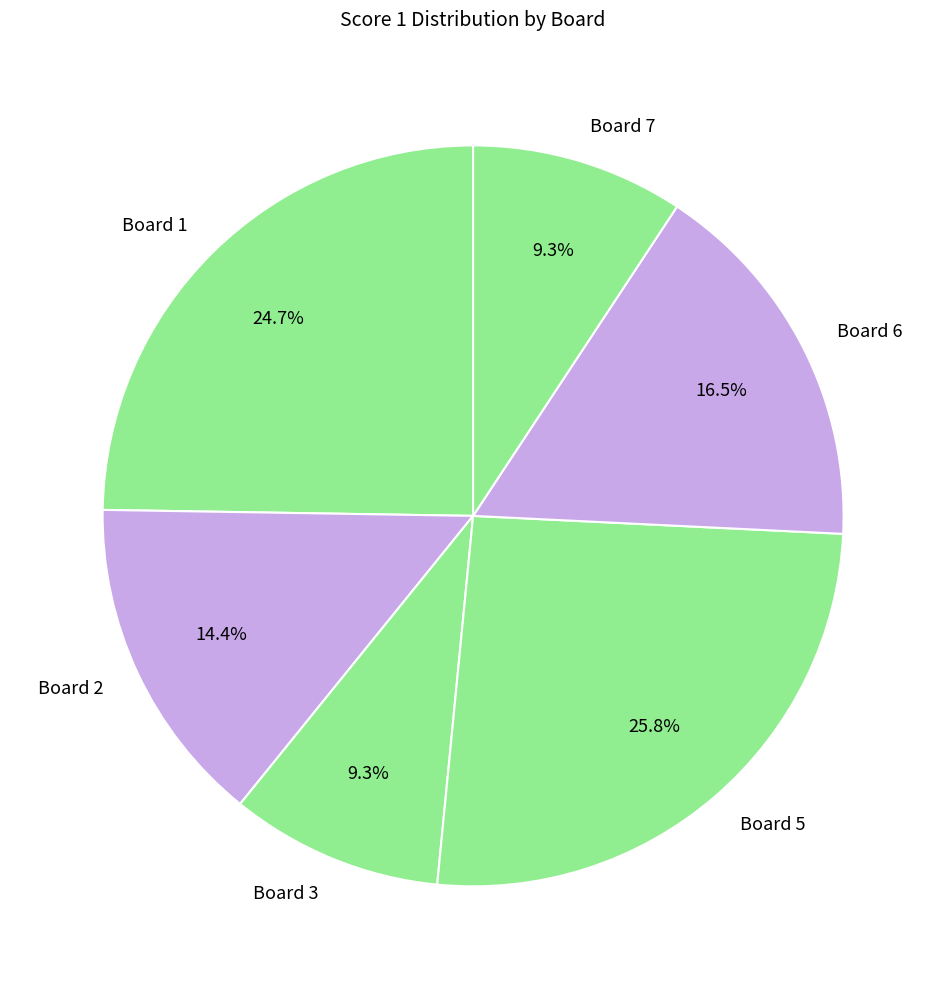

Between Board 2 and Board 7, which is larger?

Board 2